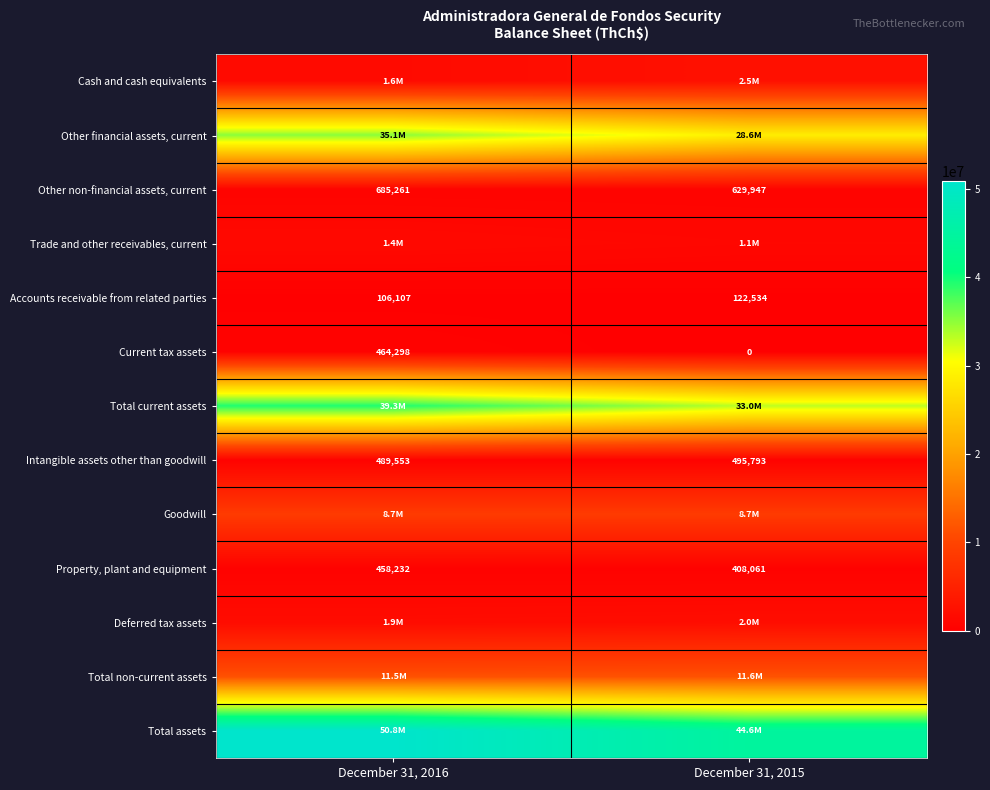

What is the difference between the maximum and minimum values in the Other non-financial assets, current series?

55314